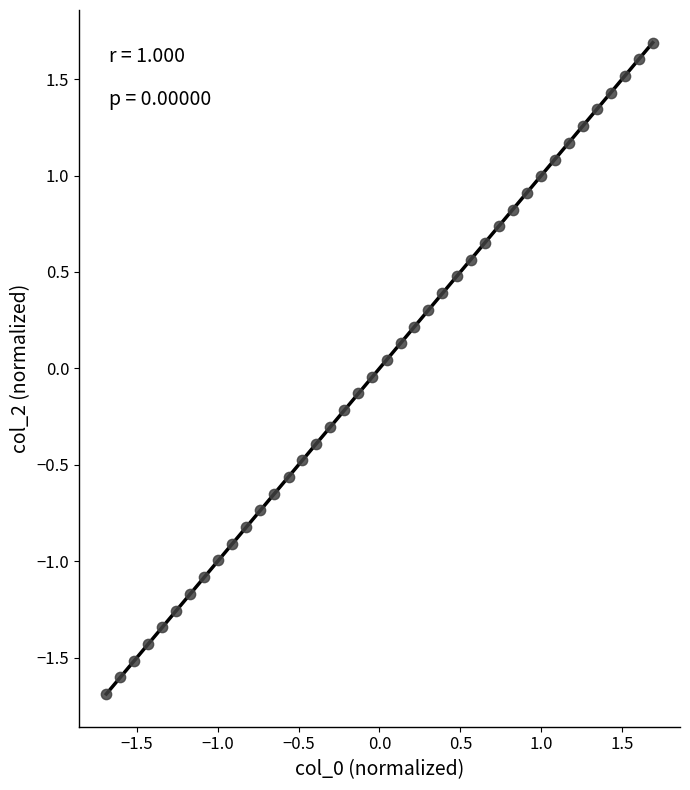

What is the range of Y values (max minus min)?

3.4